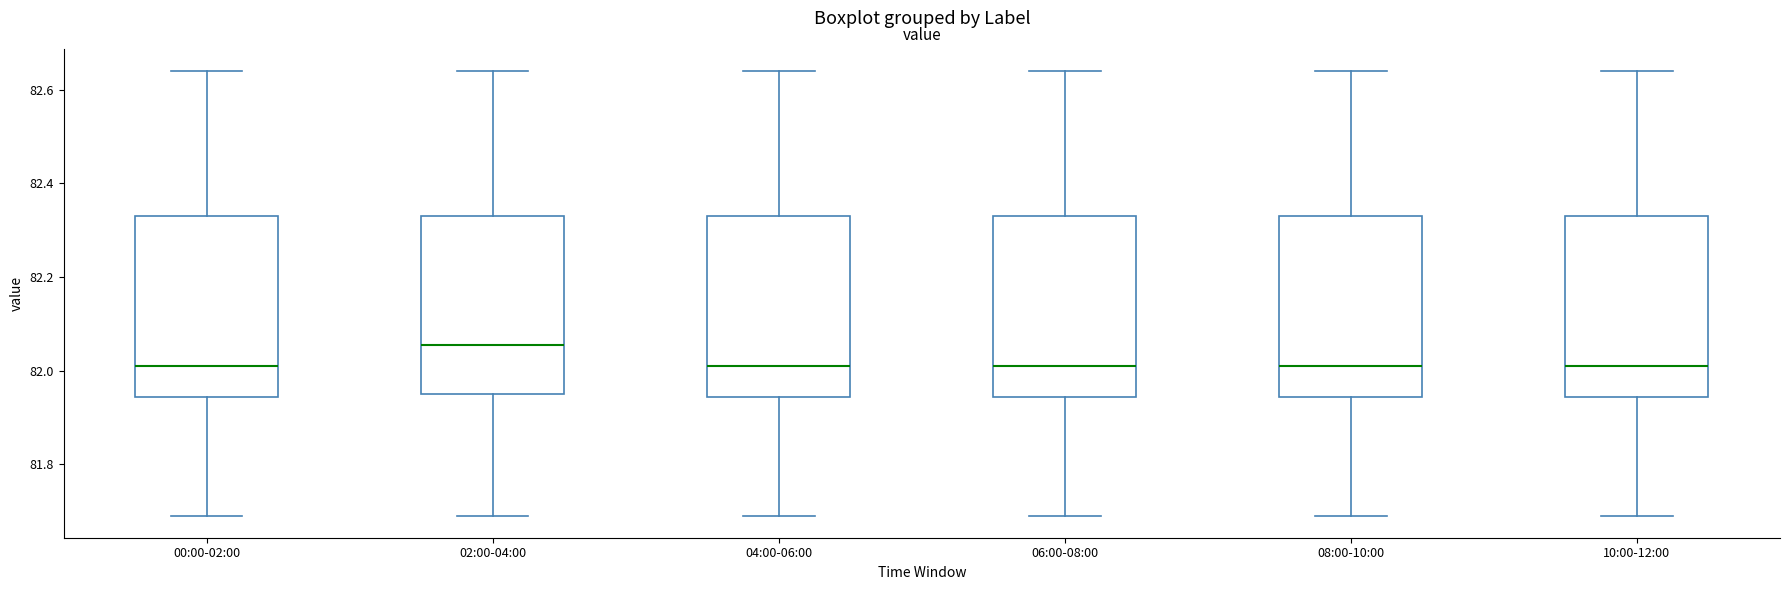

Which box's median line is the highest?

02:00-04:00